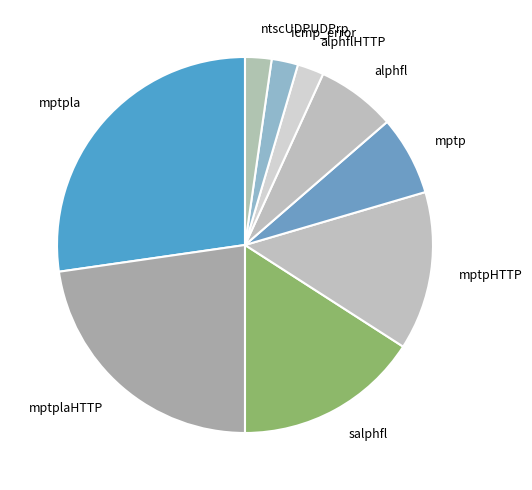

Which has a higher value, icmp_error or alphfl?

alphfl